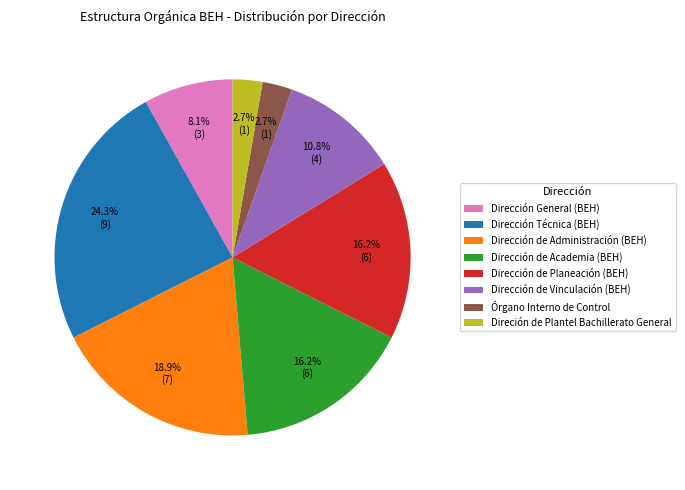

Does Dirección de Academia (BEH) account for over 50% of the chart?

No